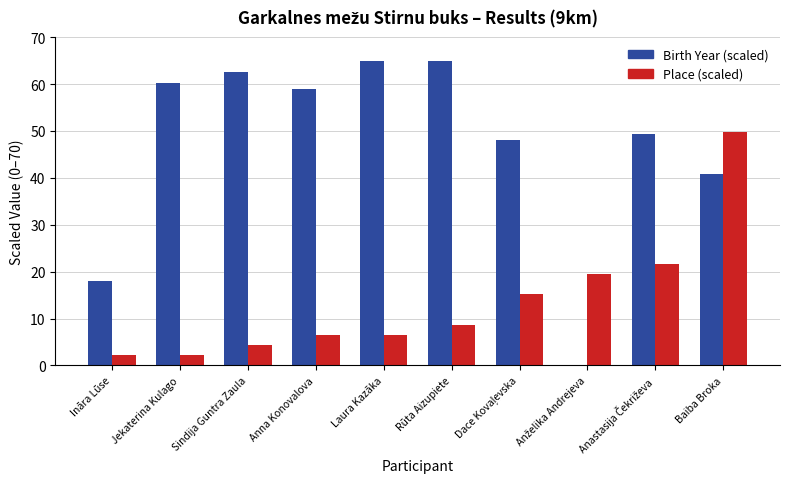

Count the number of categories in the chart.

10